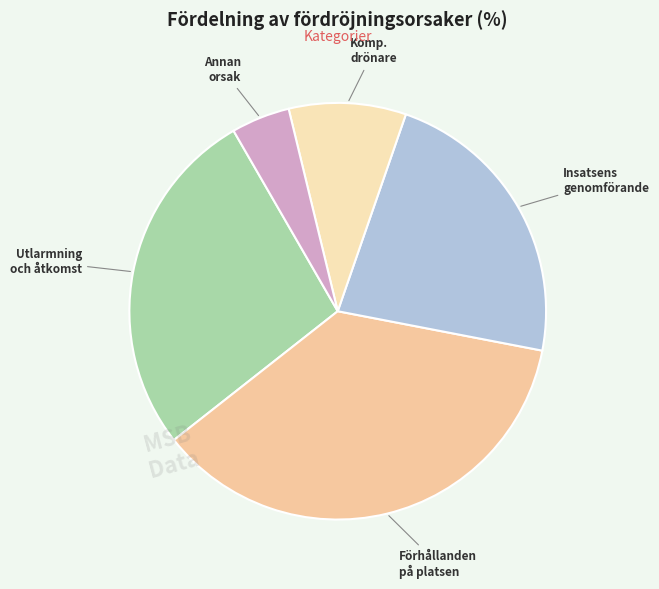

To the nearest percent, what is the average slice percentage?

20%